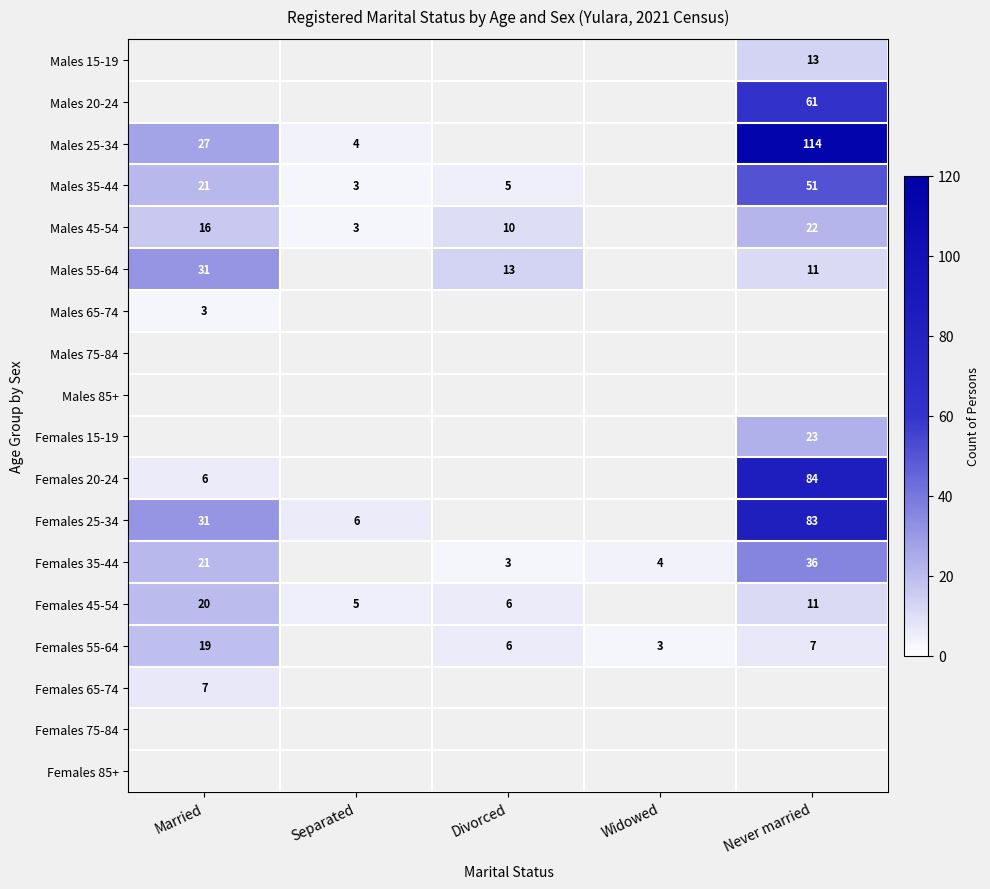

Is it true that Males 35-44 equals 3 at Separated?

True